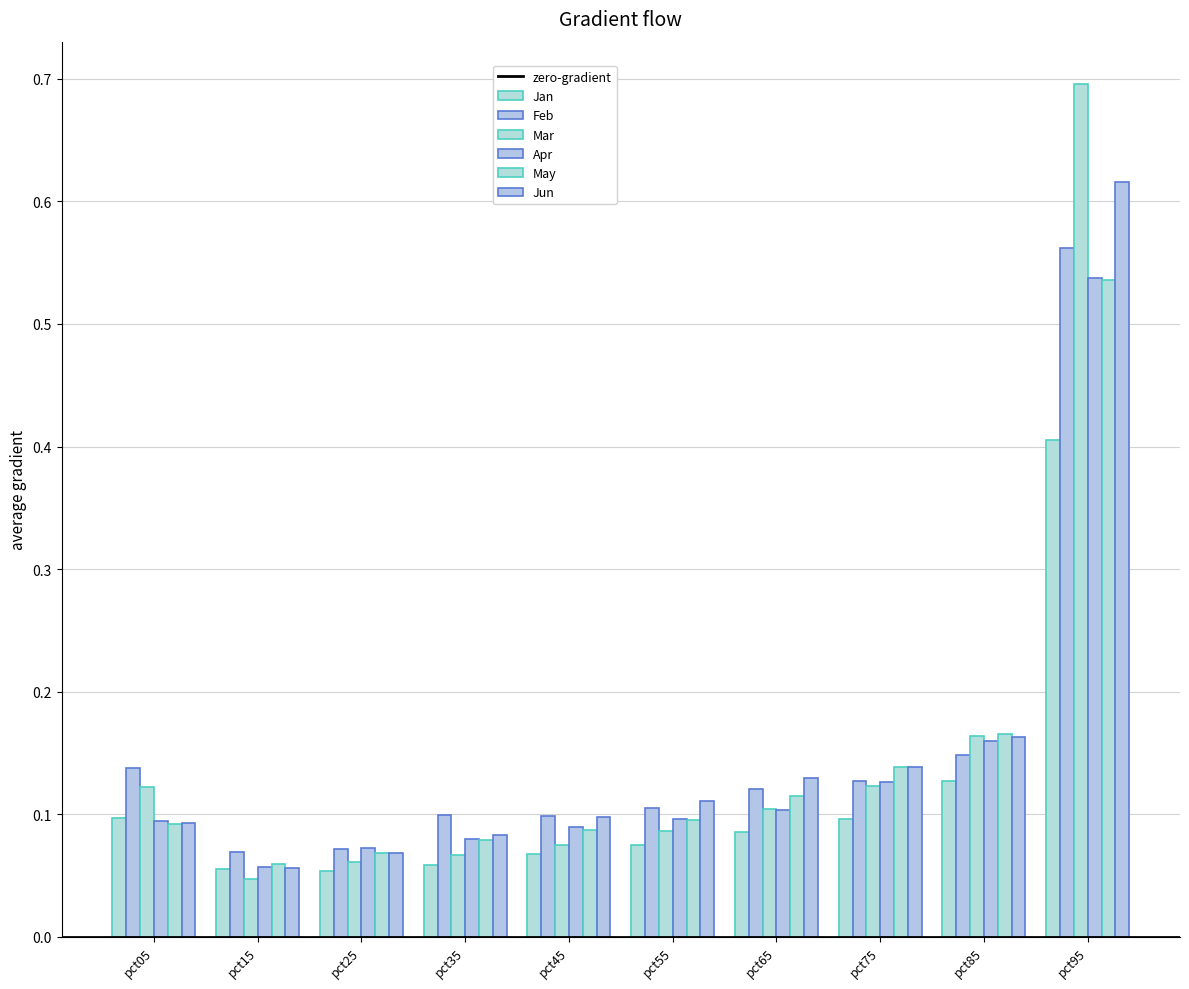

What is the sum of the Jan values at pct65 and pct55?

0.2